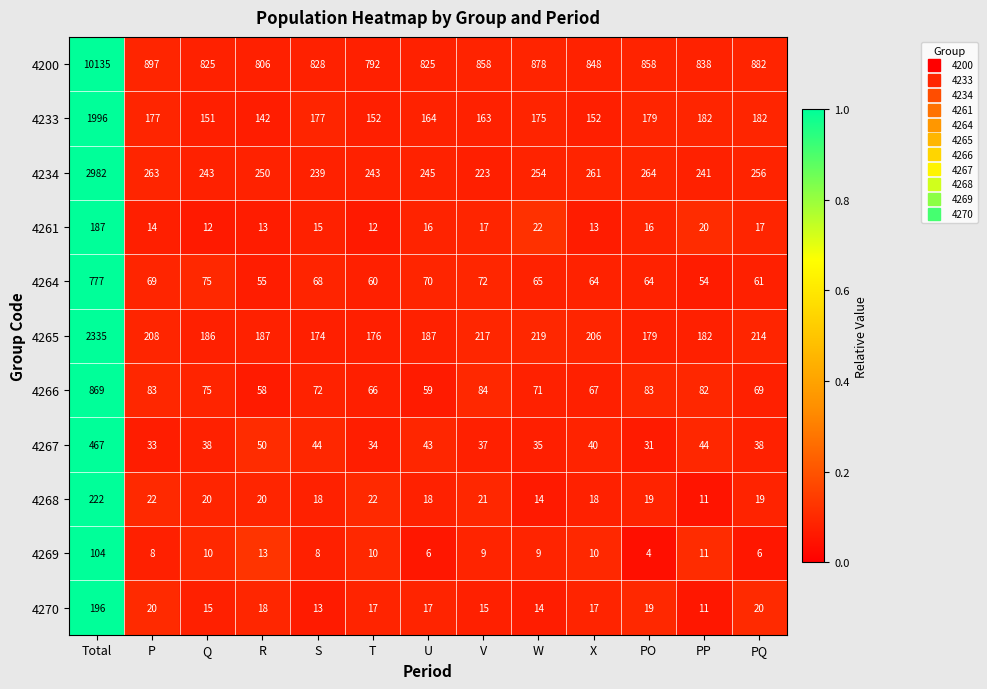

What is the difference between the 4234 values at X and Q?

18